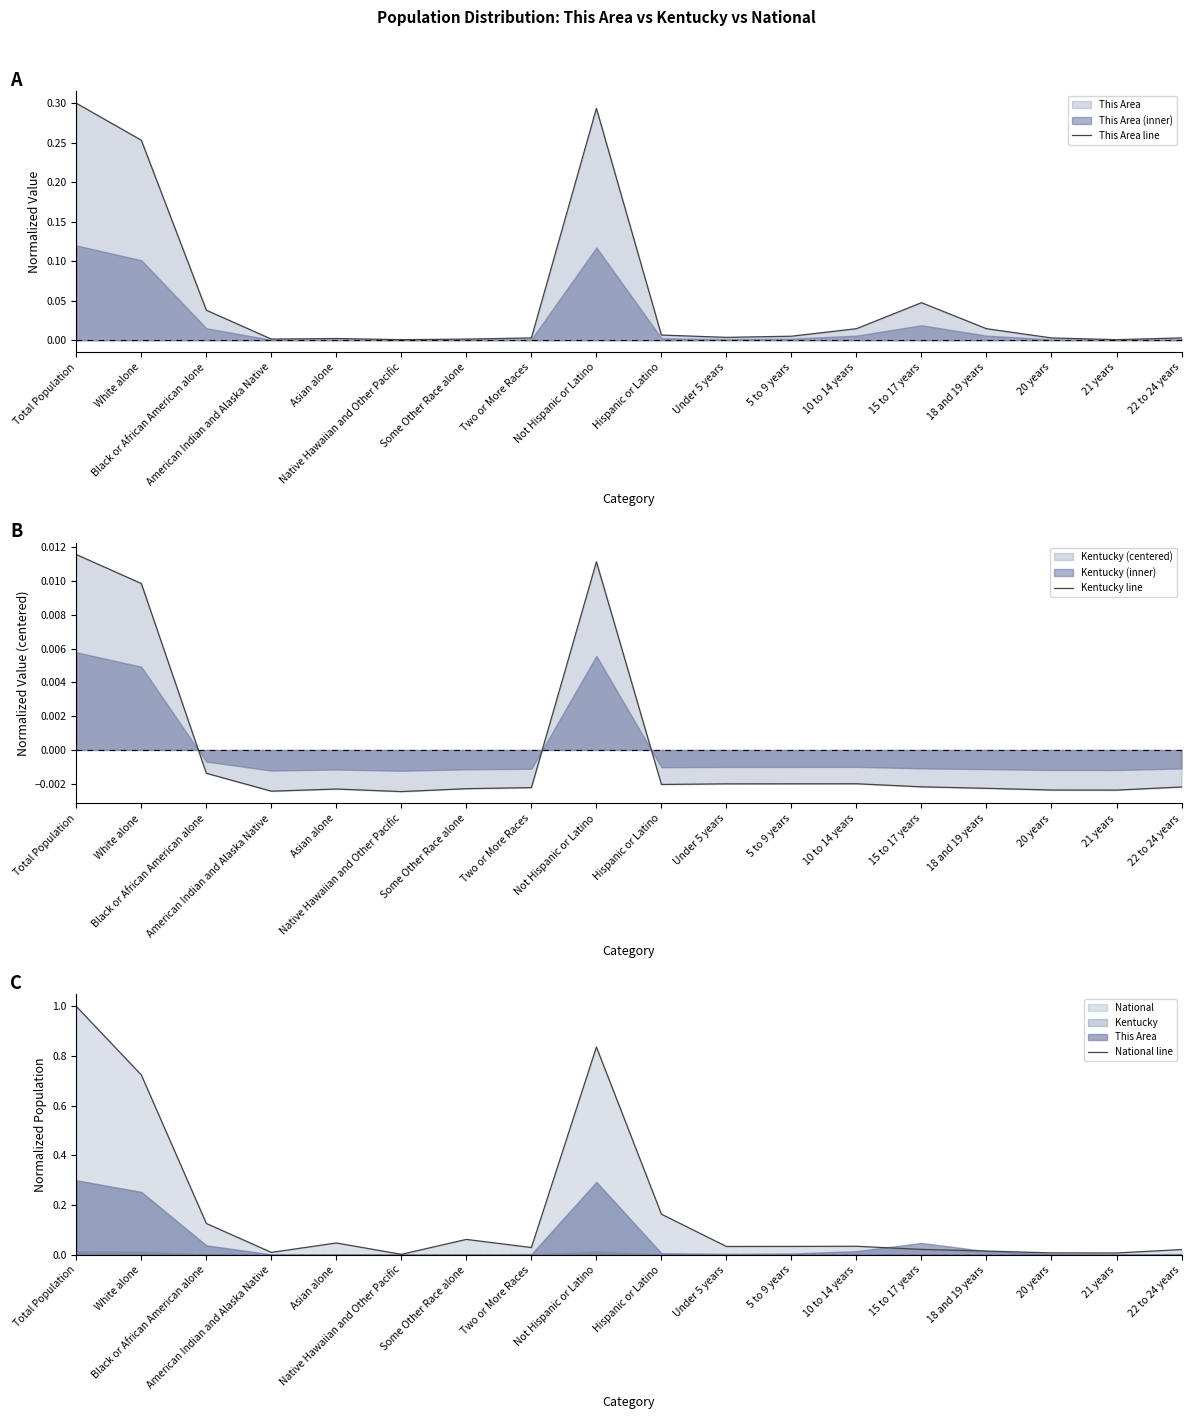

At which category does Kentucky line reach its first local peak?

Asian alone